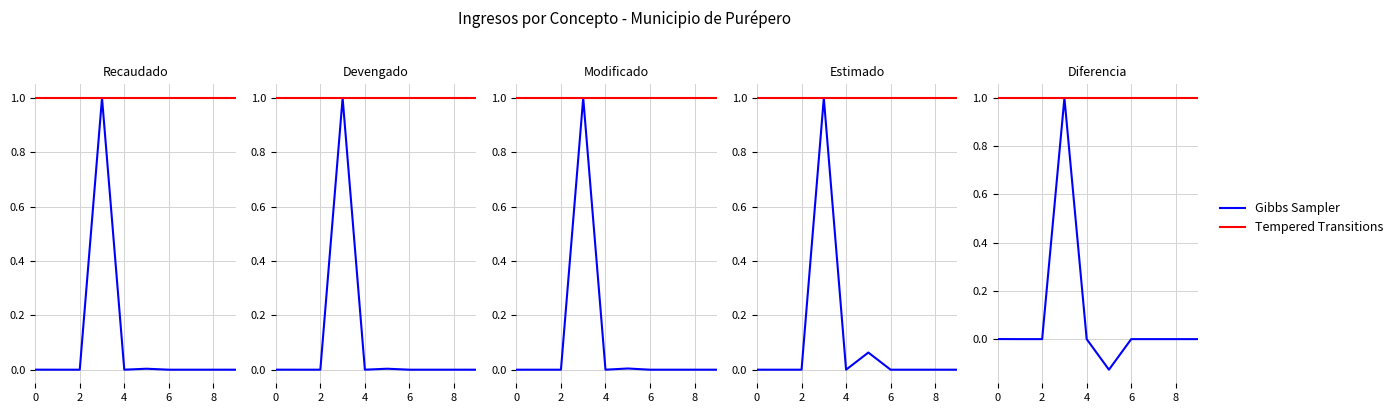

True or false: Tempered Transitions has a value of 1.7 at 8.

False